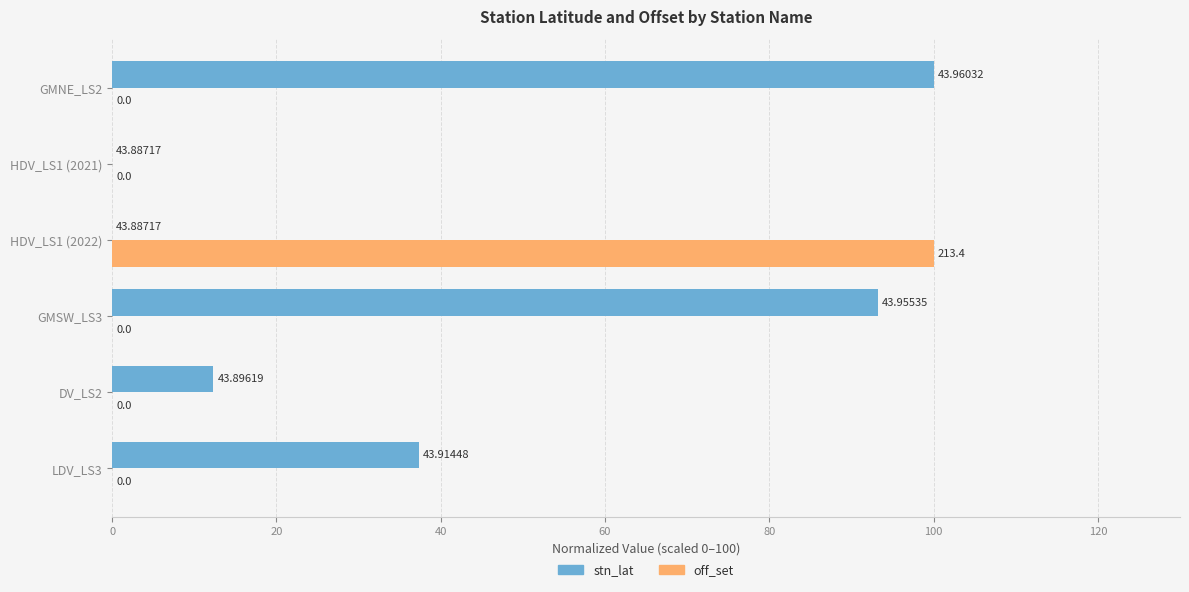

Which series has the largest range (max minus min)?

stn_lat